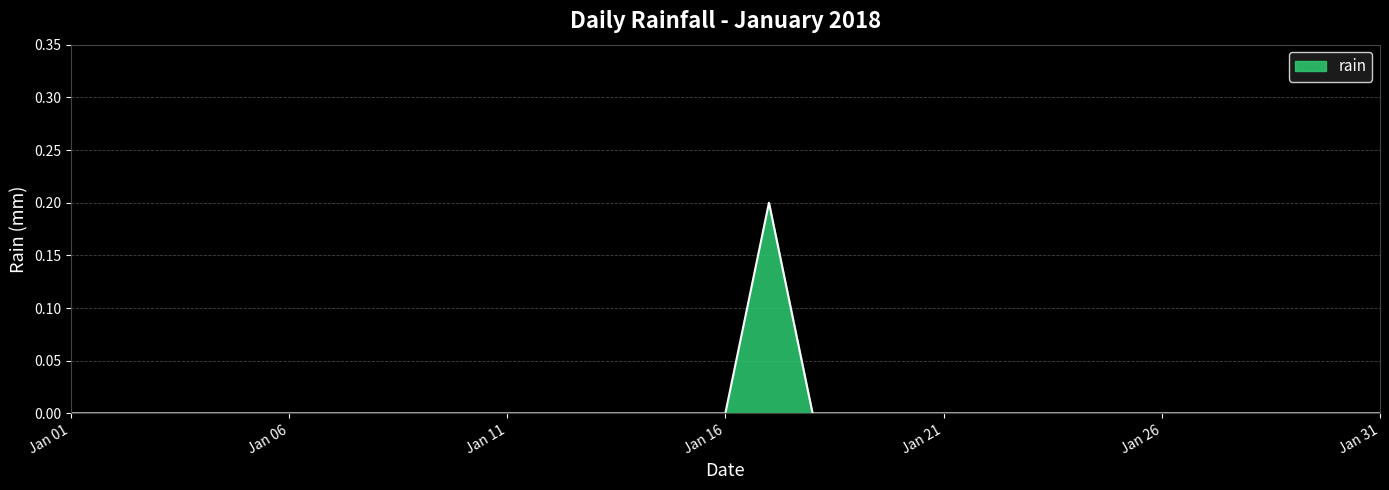

Which label corresponds to the largest value in the chart?

2018-01-17